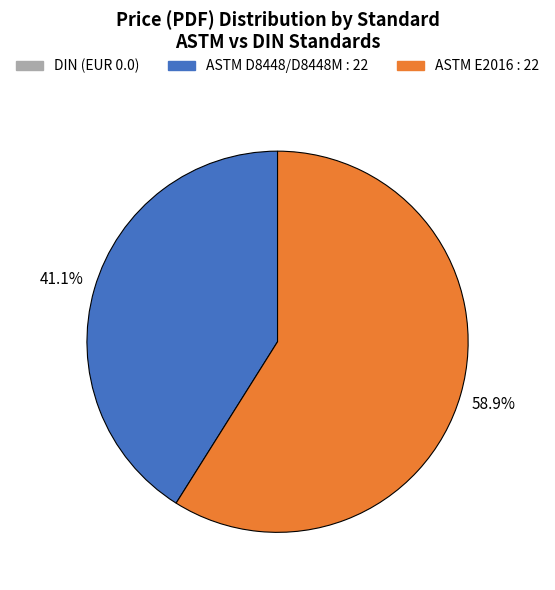

To the nearest percent, what is the difference between the largest and smallest slice percentages?

18%